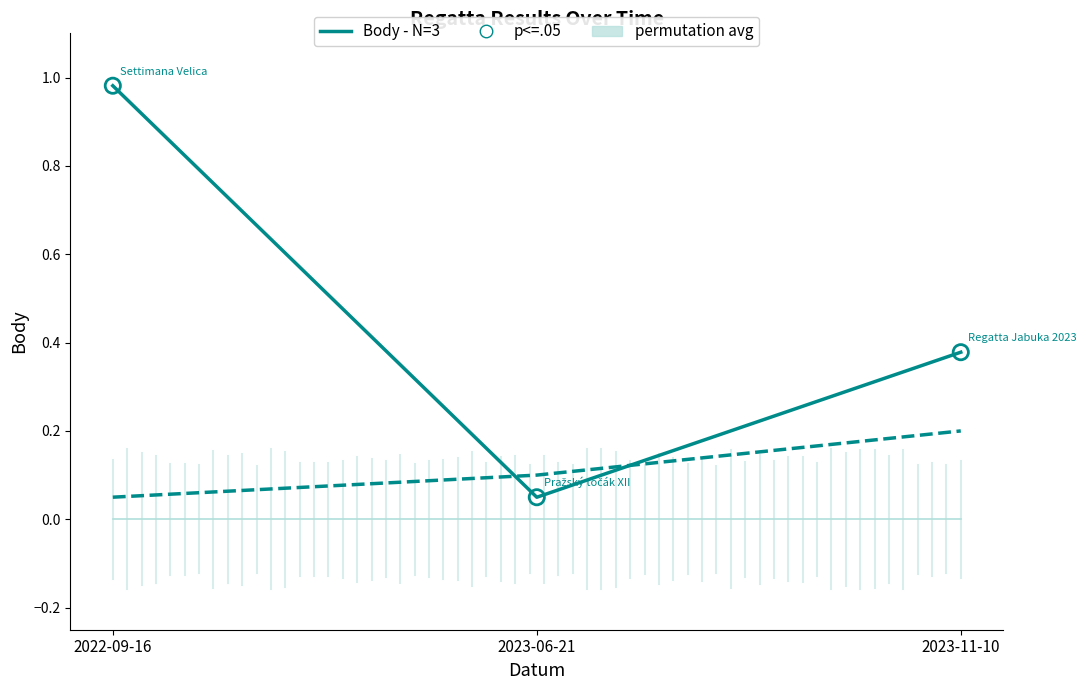

Which series contains the lowest Y value?

Body